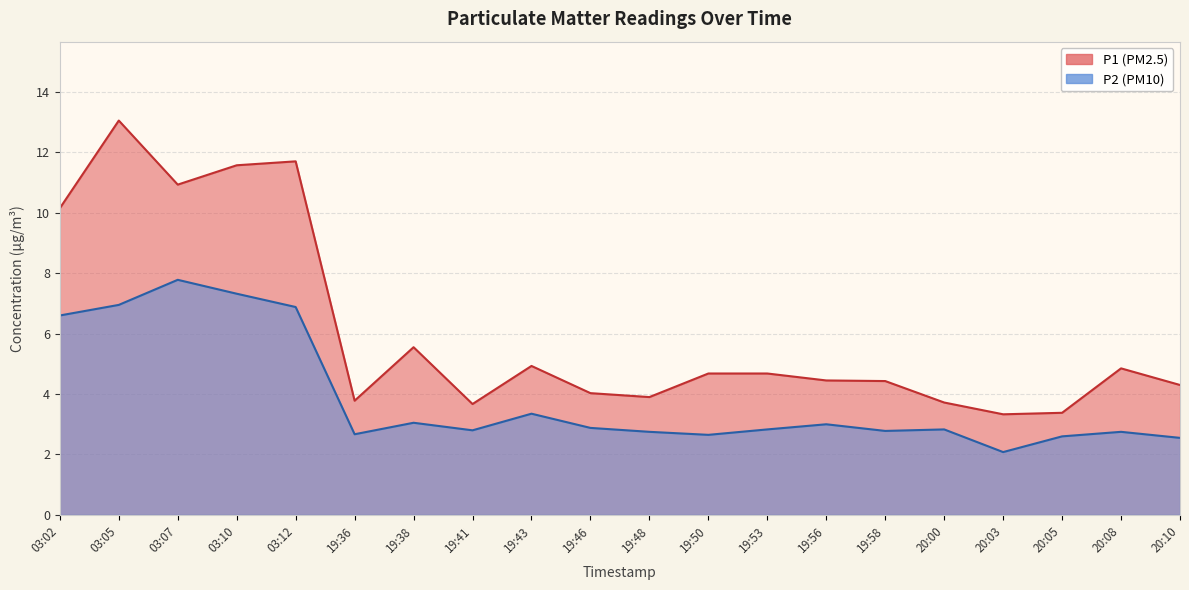

Reading left to right, transcribe all the data shown in this chart.

P1: 10.2	13.1	10.9	11.6	11.7	3.8	5.5	3.7	4.9	4.0	3.9	4.7	4.7	4.5	4.4	3.7	3.3	3.4	4.8	4.3
P2: 6.6	7.0	7.8	7.3	6.9	2.7	3.0	2.8	3.4	2.9	2.8	2.6	2.8	3.0	2.8	2.8	2.1	2.6	2.8	2.5